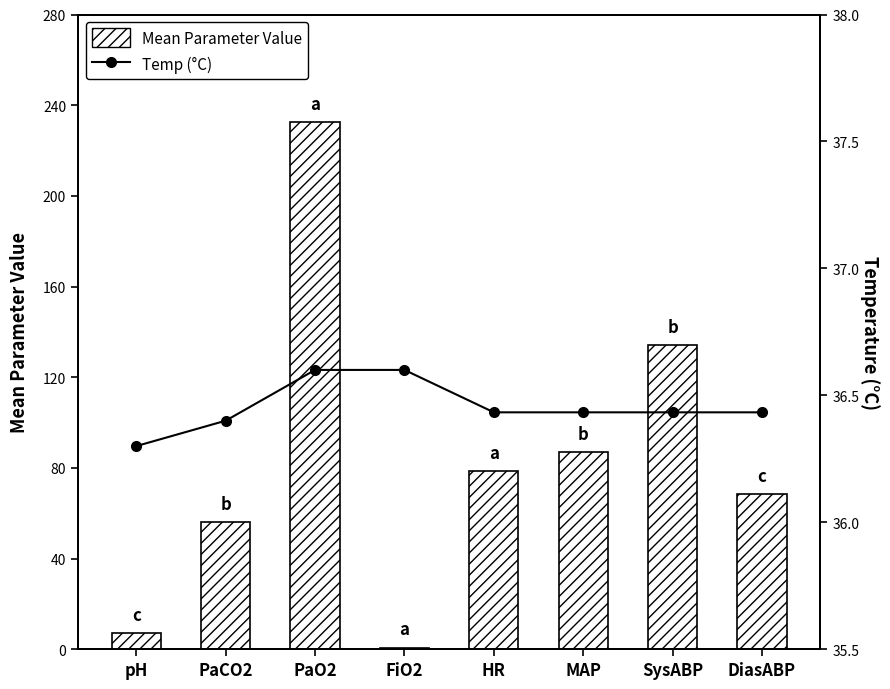

At how many categories does at least one series exceed 167?

1